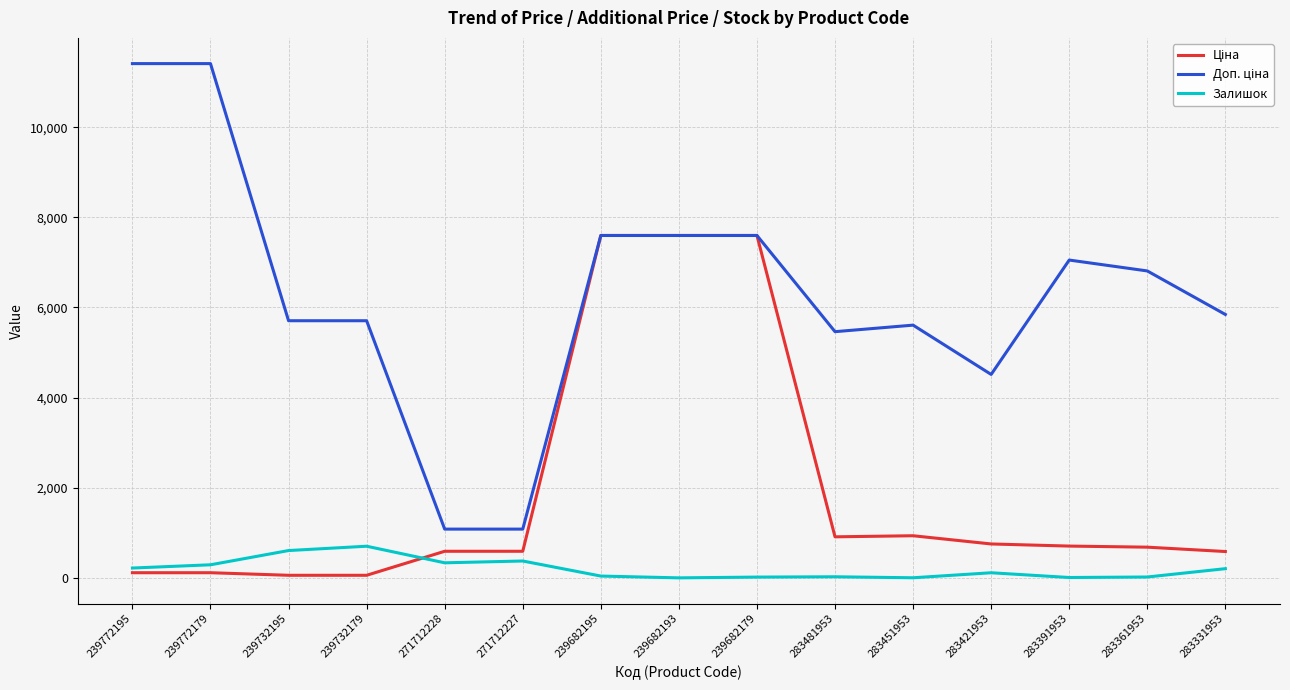

The Залишок series shows 702.0 at 239732179. True or false?

True